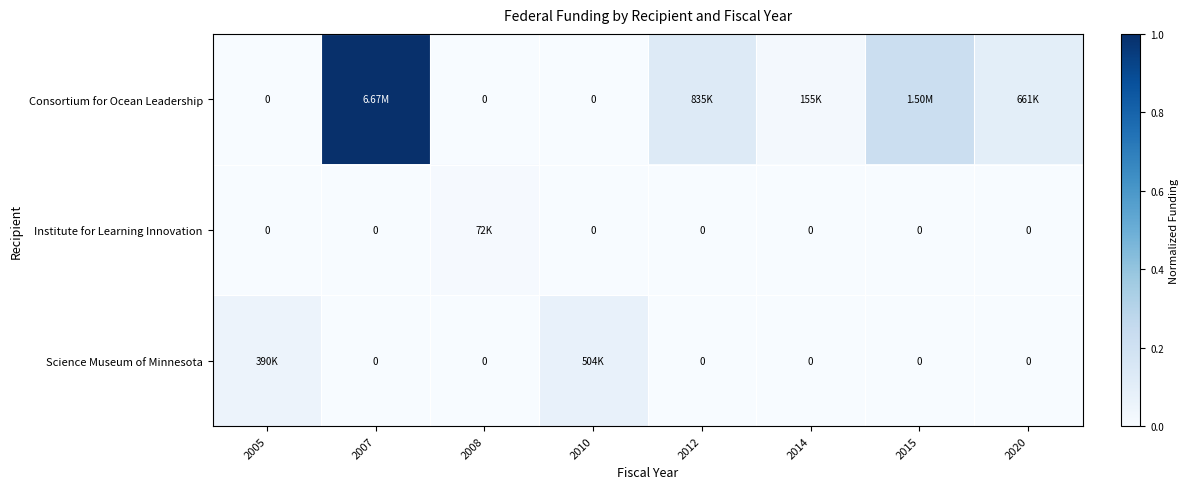

Which series changed the most between 2008 and 2010?

Science Museum of Minnesota